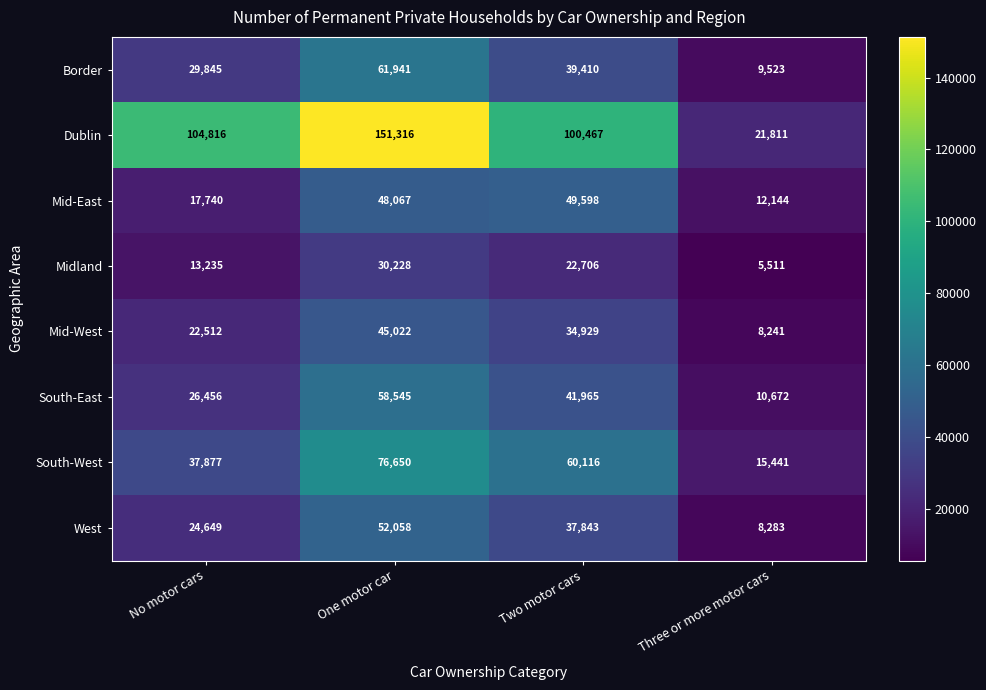

At No motor cars, list the series in order from smallest to largest.

Midland, Mid-East, Mid-West, West, South-East, Border, South-West, Dublin